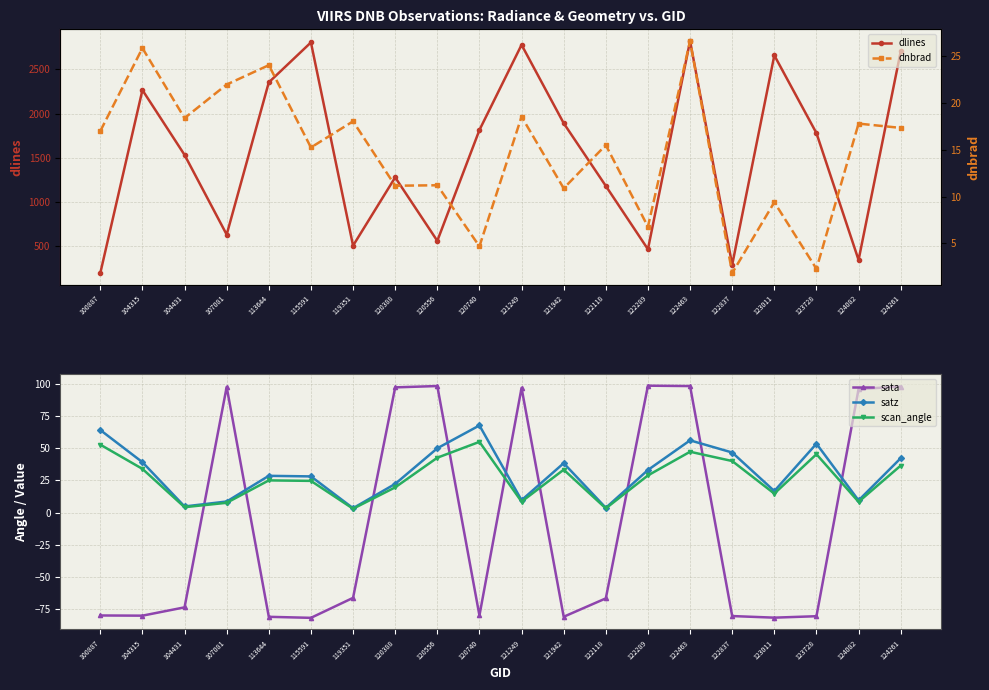

Where is the first local maximum for sata?

107081